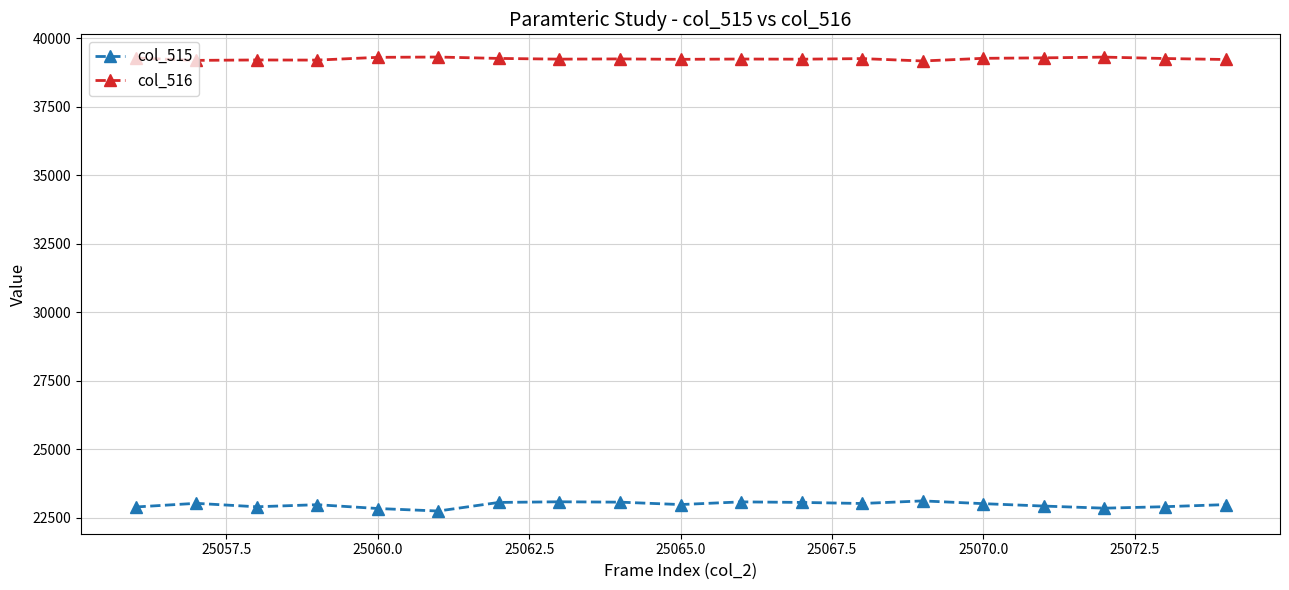

What is the difference between the maximum and minimum values in the col_515 series?

370